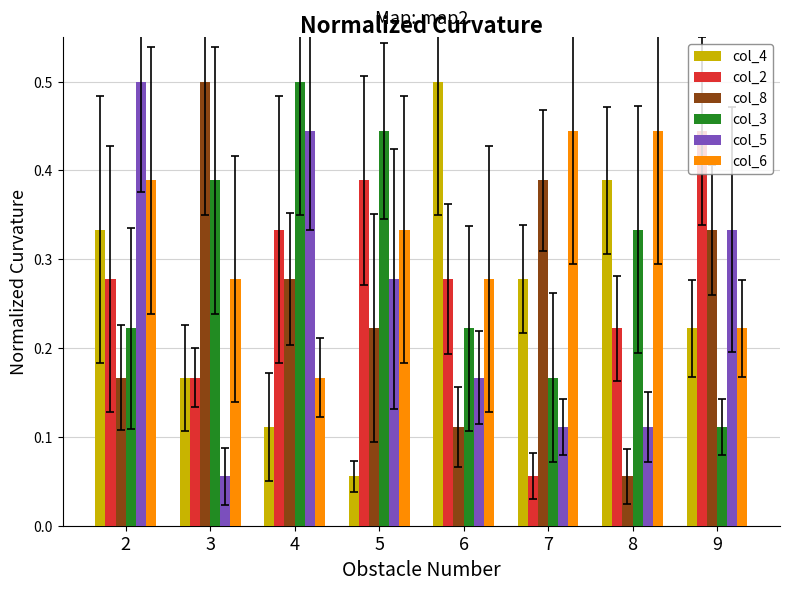

What is the maximum value for col_5?

0.5